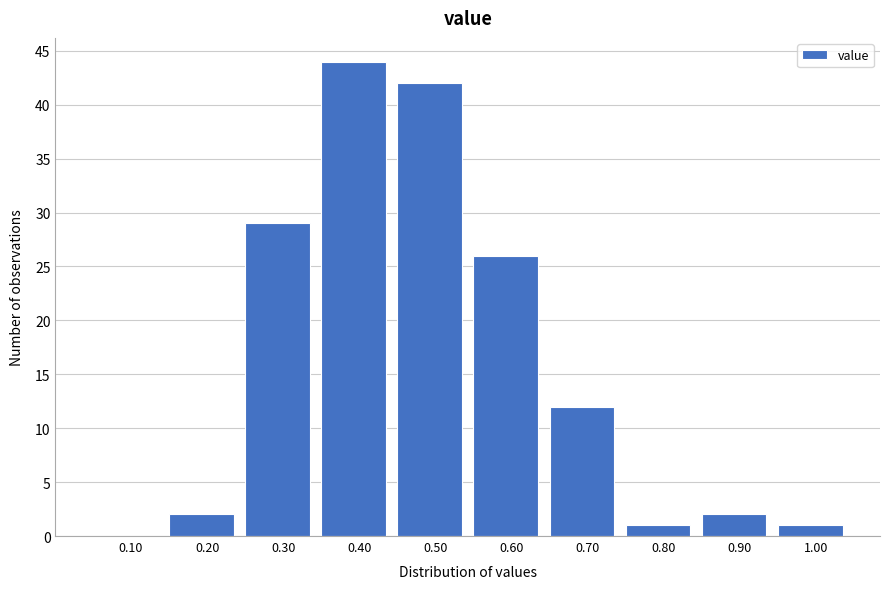

Reading left to right, transcribe all the data shown in this chart.

0.10=0	0.20=2	0.30=29	0.40=44	0.50=42	0.60=26	0.70=12	0.80=1	0.90=2	1.00=1